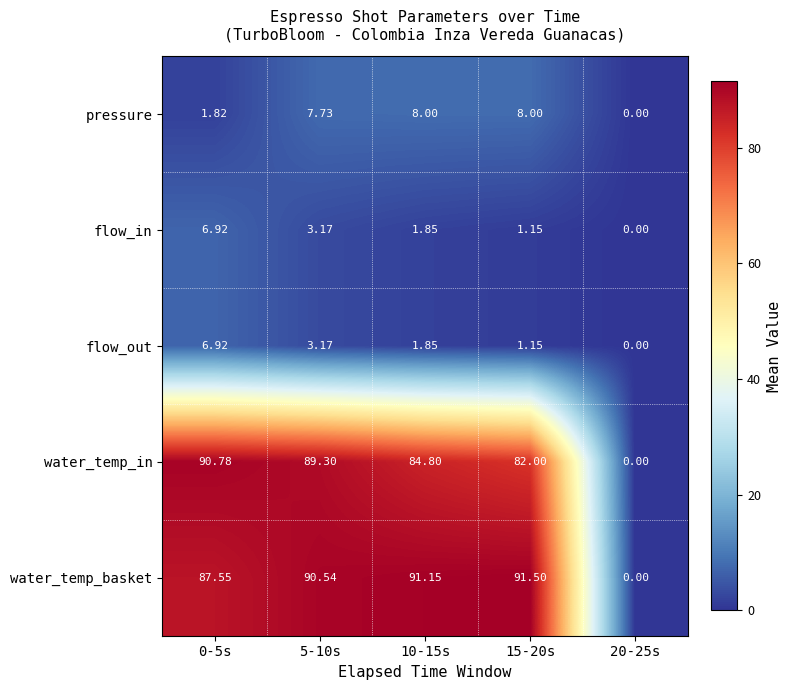

Between 0-5s and 20-25s, which series saw the biggest shift?

water_temp_in